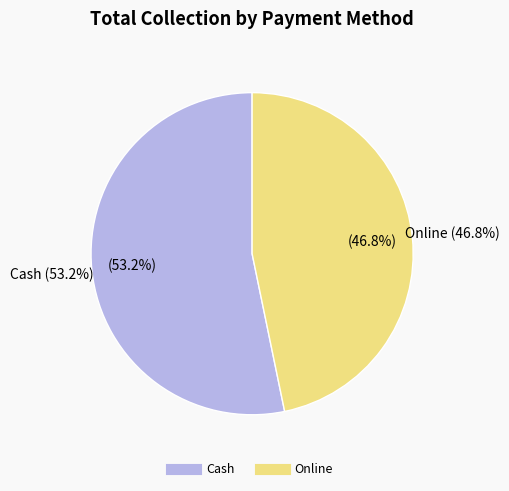

Is it true that Online is 47% of the pie?

True